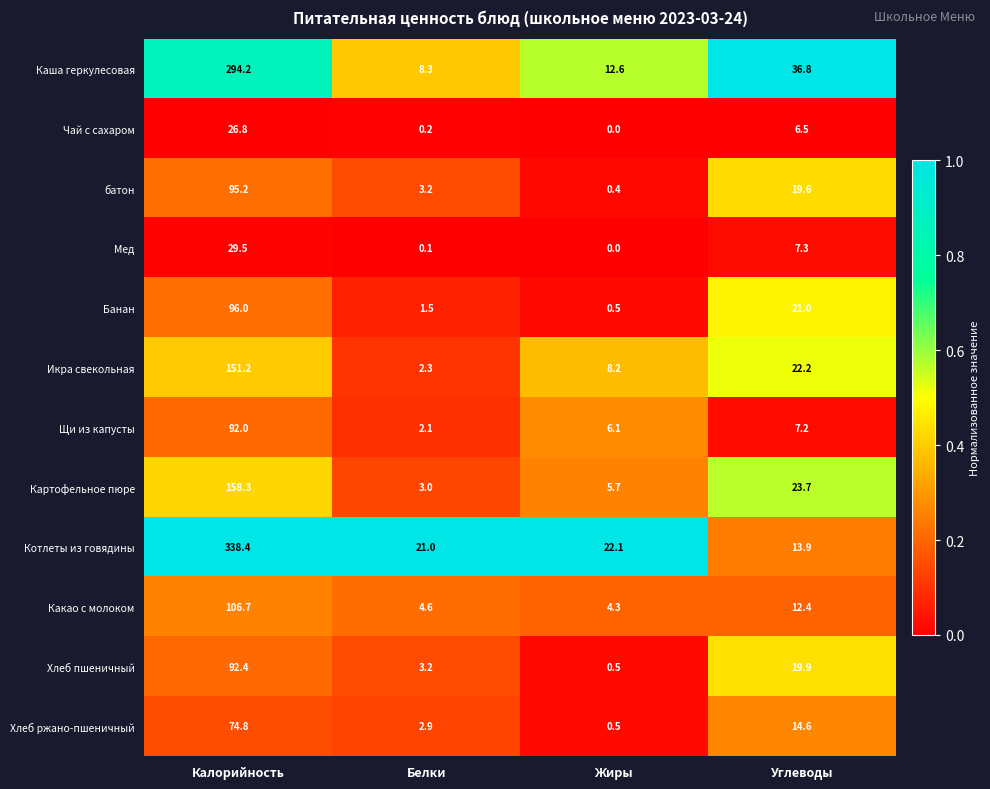

At which category is the sum across all series the highest?

Калорийность